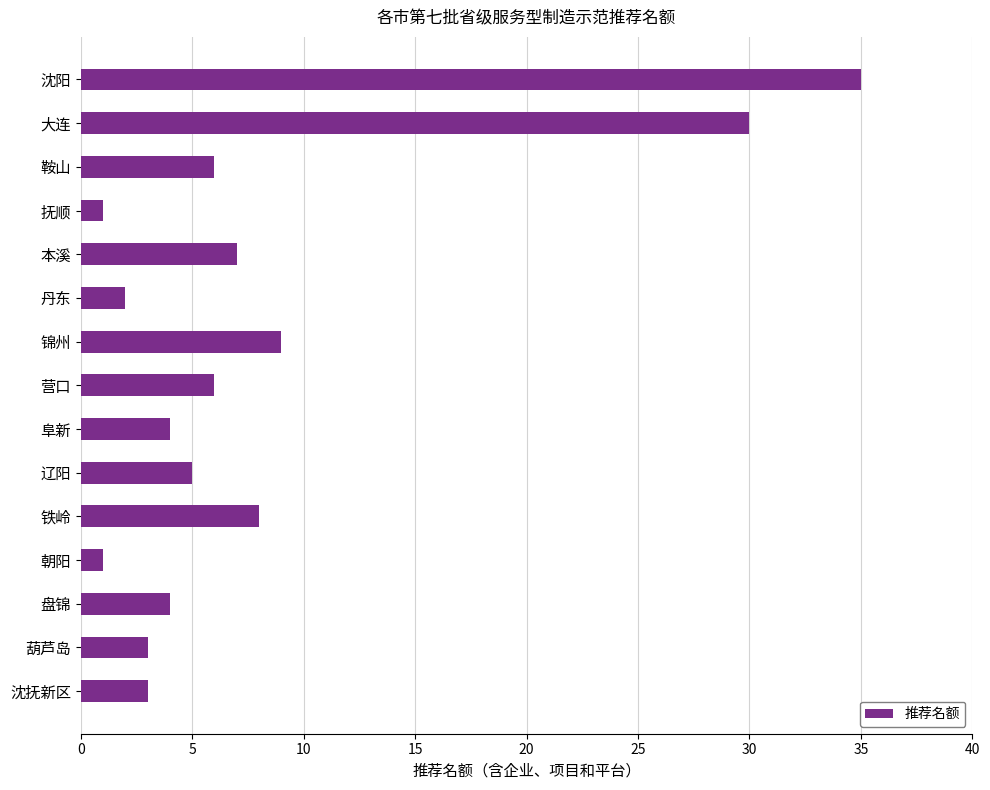

What is the maximum value shown in the chart?

35